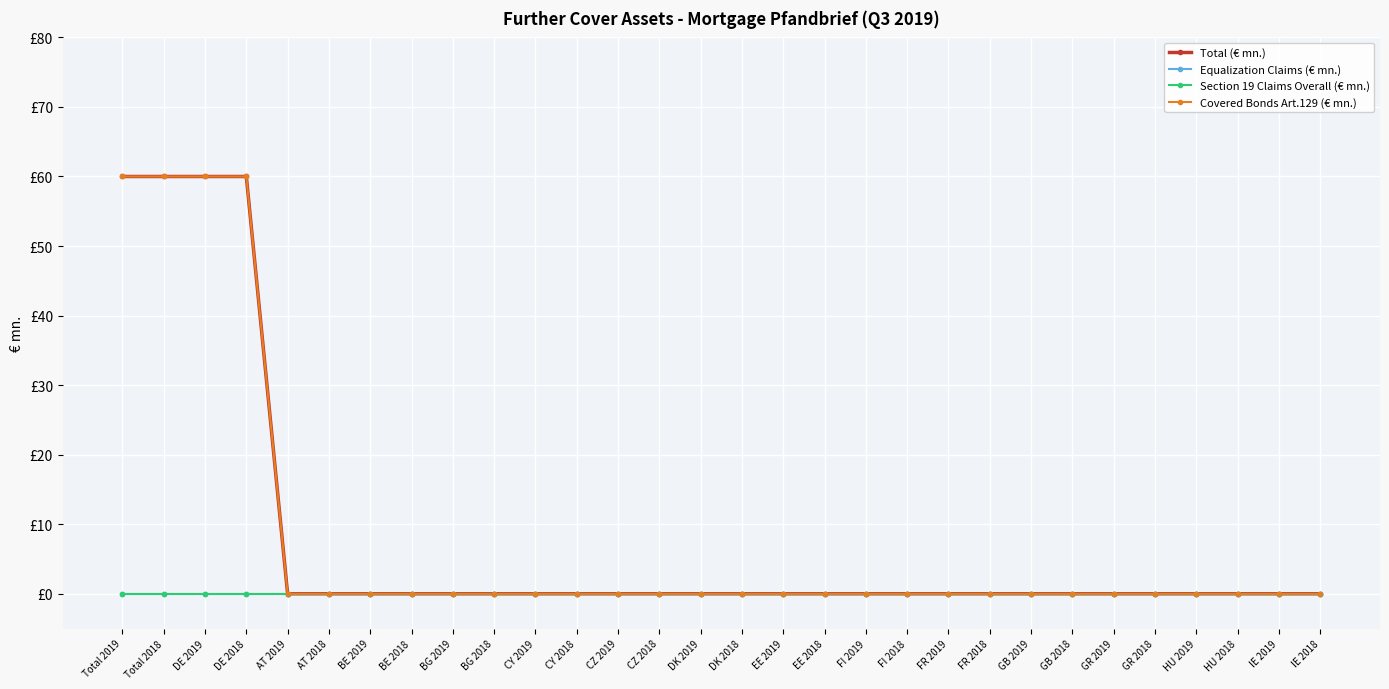

Which series has the widest spread of values?

Total (€ mn.)